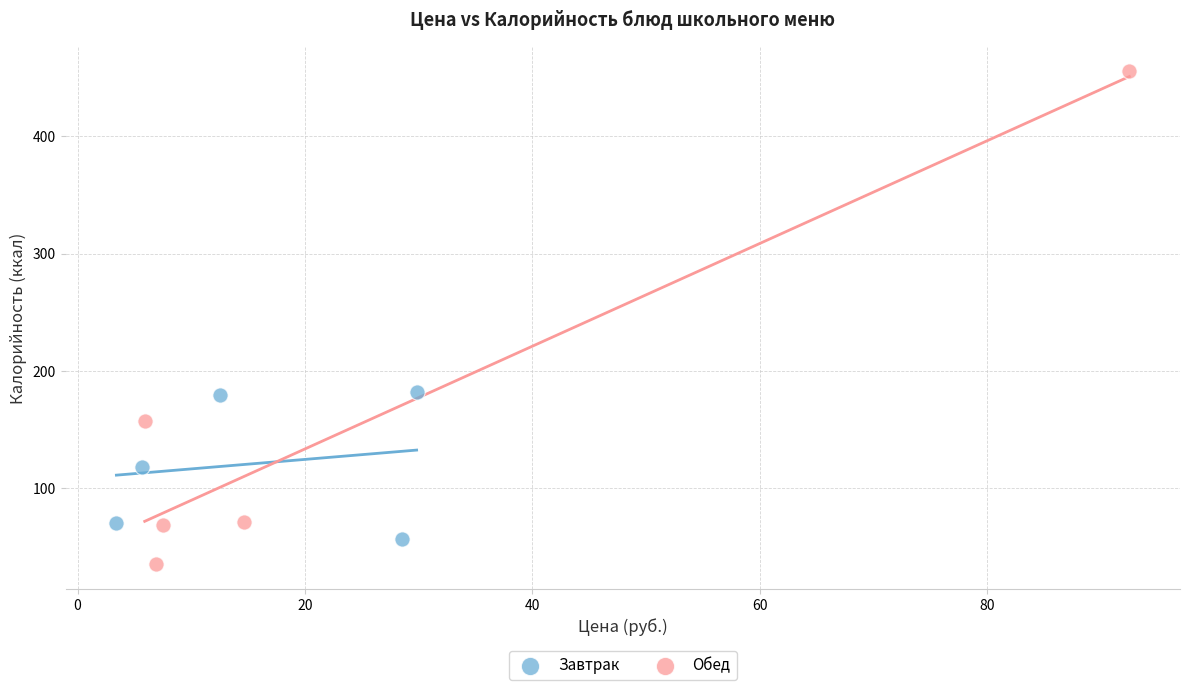

Which series has the widest spread of Y values?

Обед